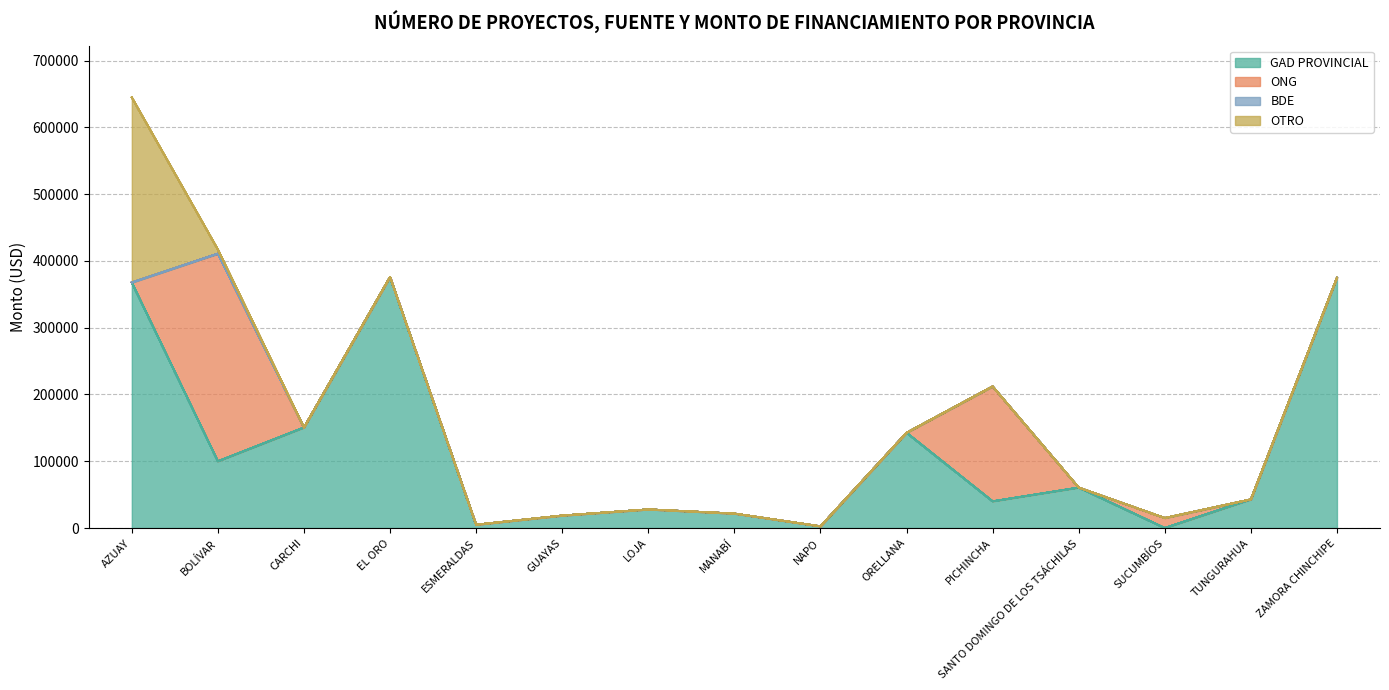

What is the greatest value displayed?

375999.0